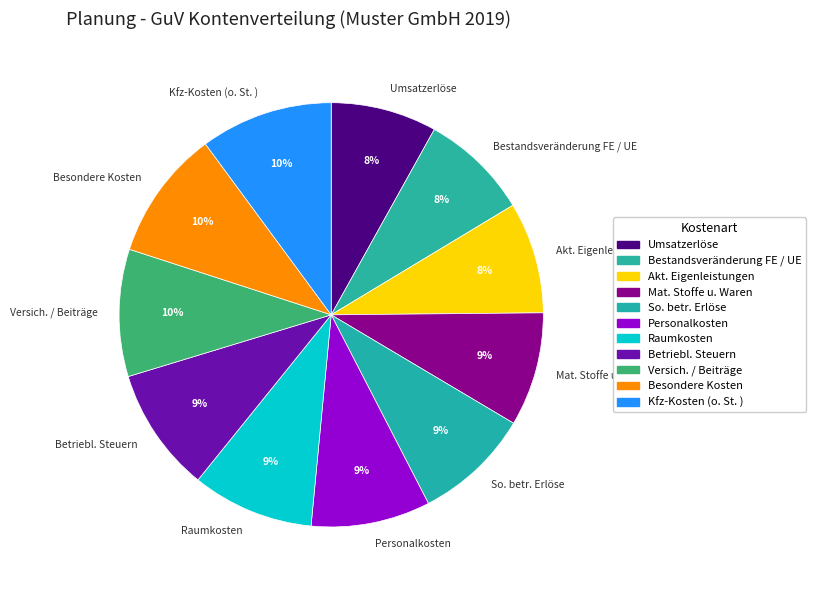

Is there a majority slice in this chart?

No